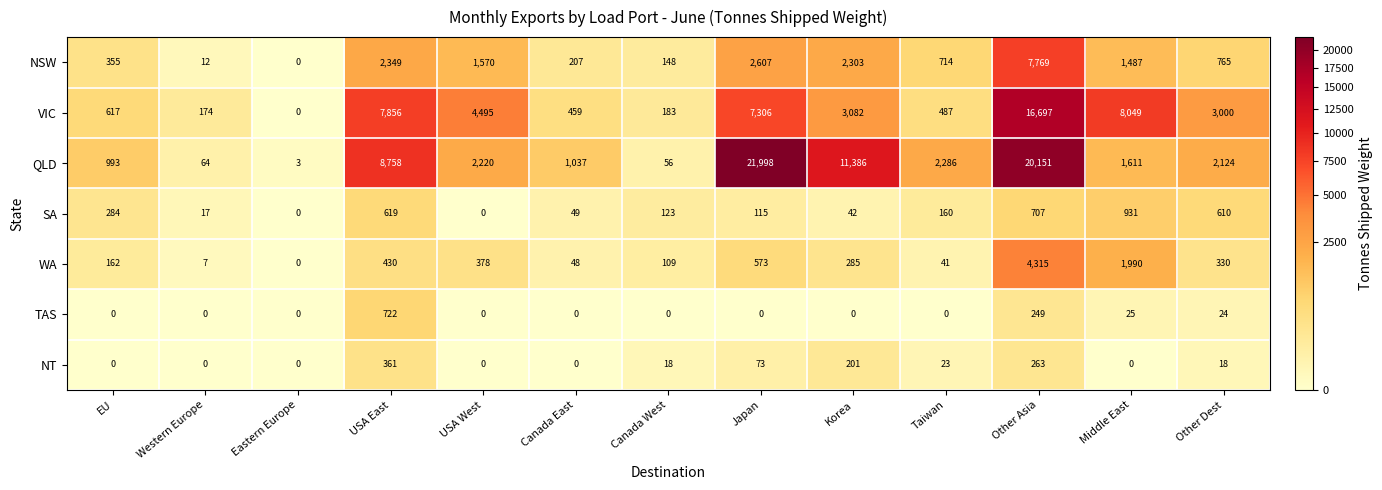

Where does the NSW series first go above 765?

USA East